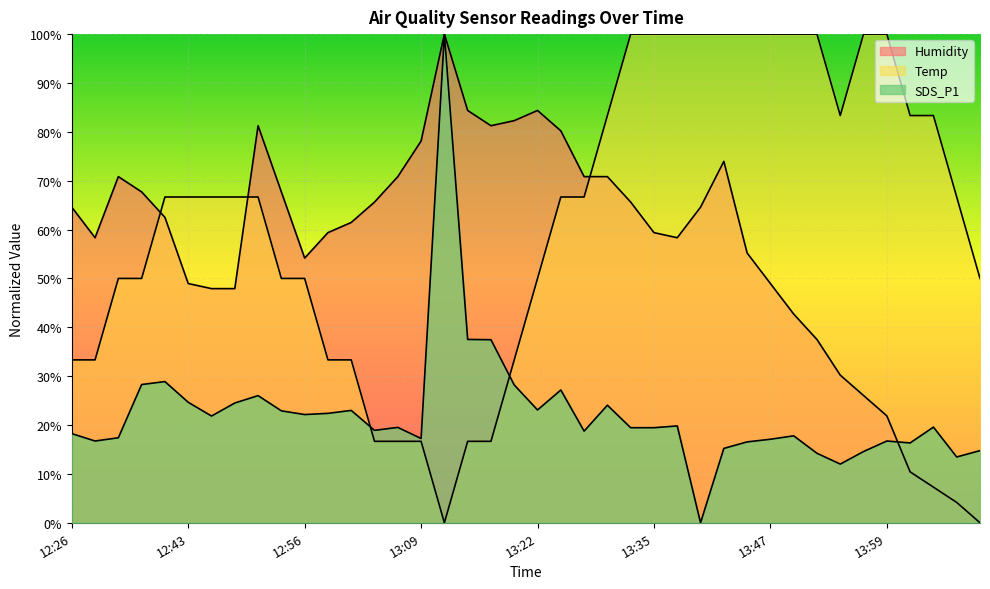

Which label corresponds to the largest value in the chart?

13:12